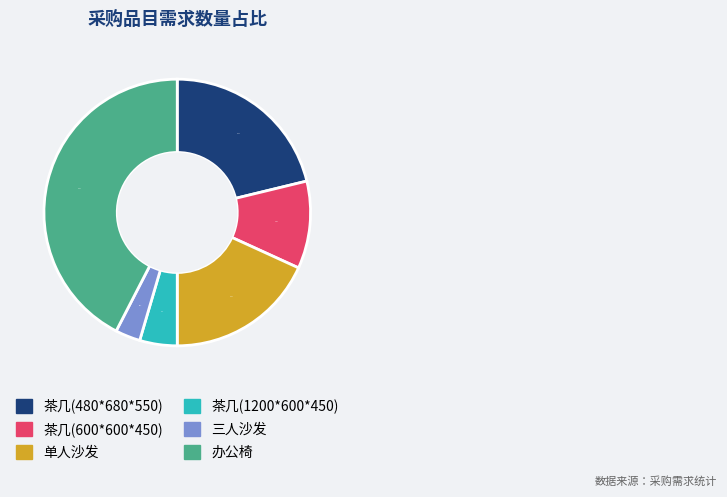

To the nearest percent, what is the combined percentage of 办公椅 and 茶几(1200*600*450)?

47%